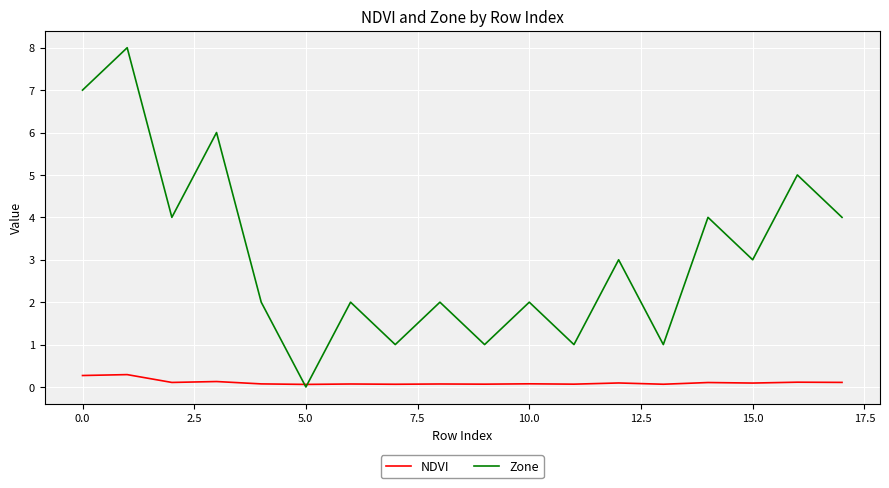

Rank the series by their average value, from lowest to highest.

NDVI, Zone